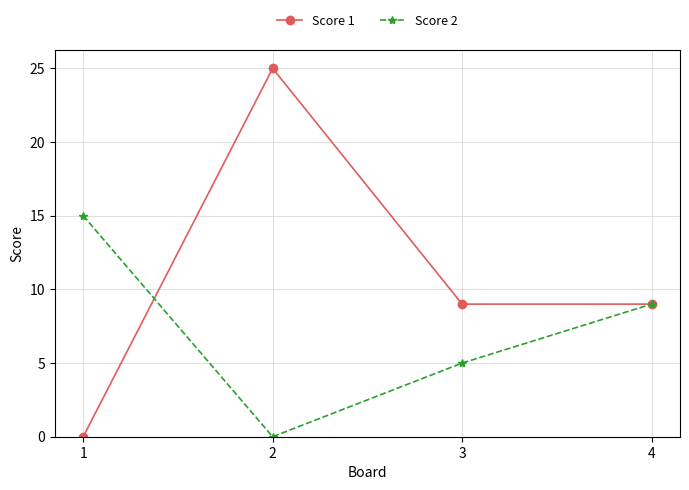

What is the value of the Score 1 point at the 3rd from the left?

9